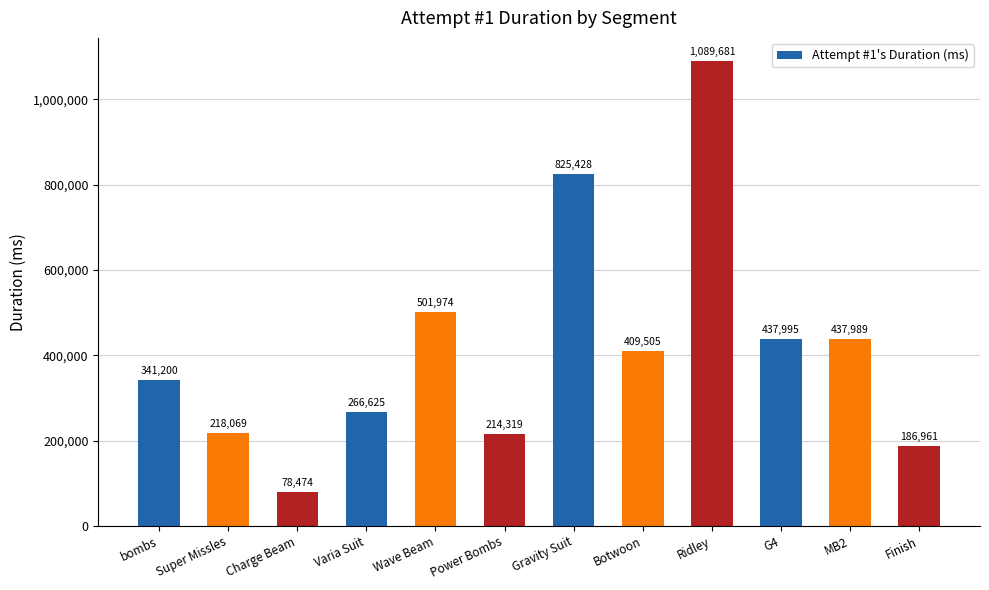

The value at Super Missles is 87338. True or false?

False